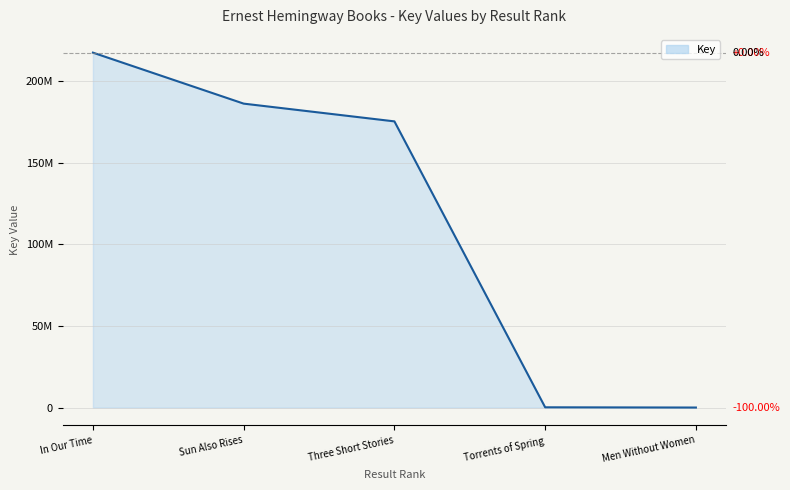

What is the smallest value displayed?

6231